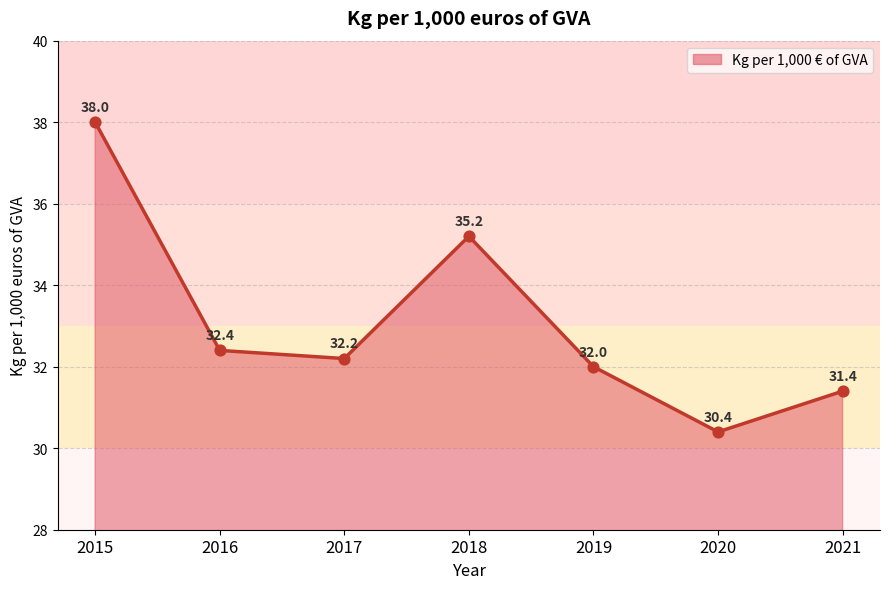

Approximately how many times larger is the value at 2017 compared to 2020?

1.1